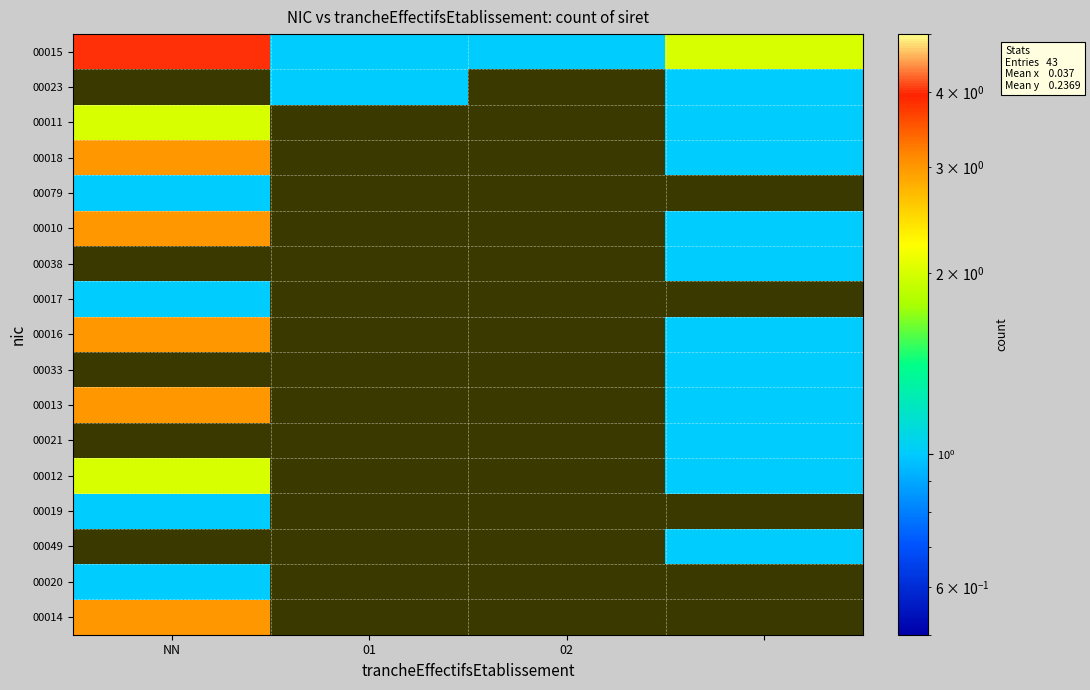

What is the difference between the second highest and minimum values in the 00015 series?

1.0